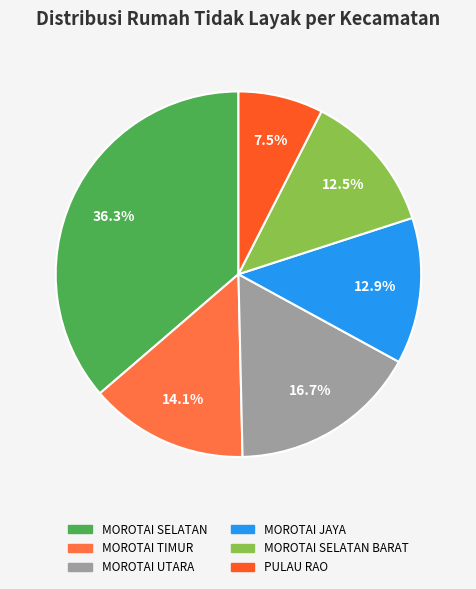

Does any single category account for the majority?

No